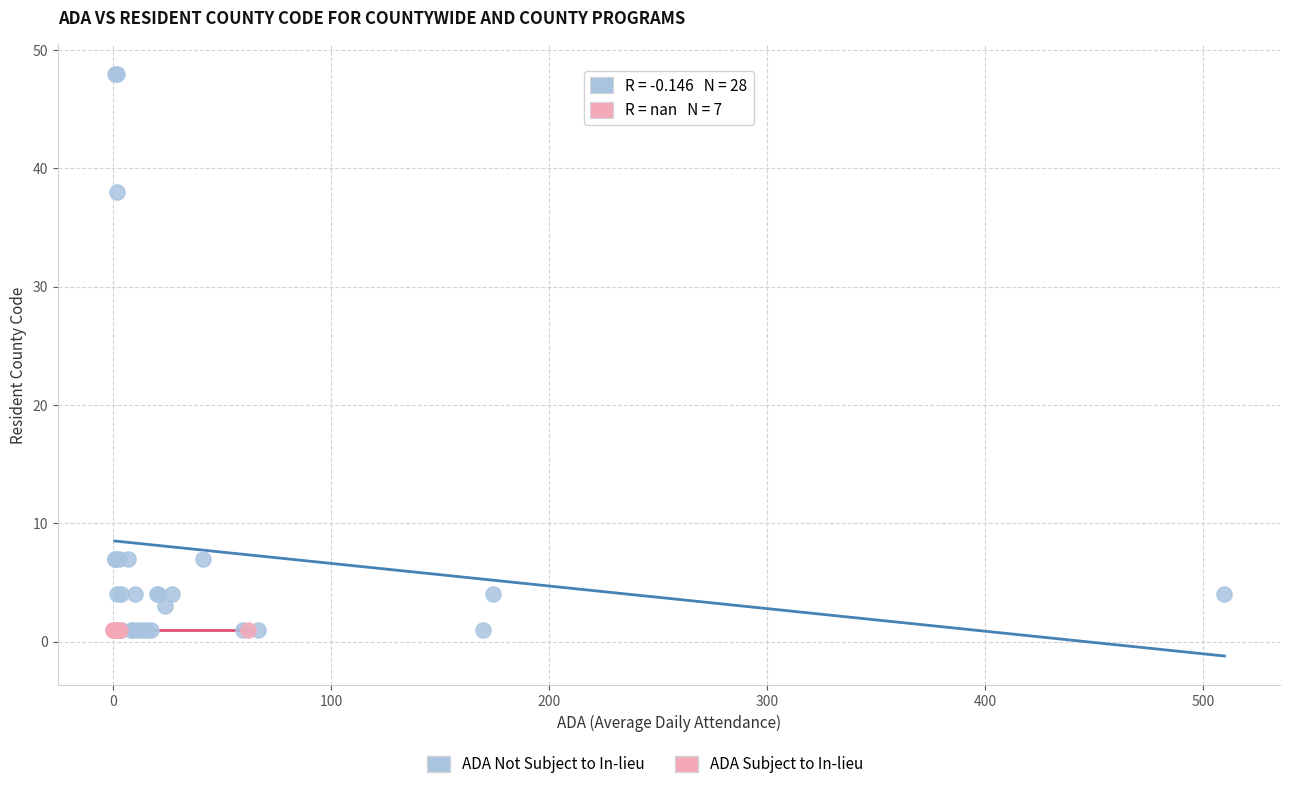

Which series contains the highest Y value?

ADA Not Subject to In-lieu